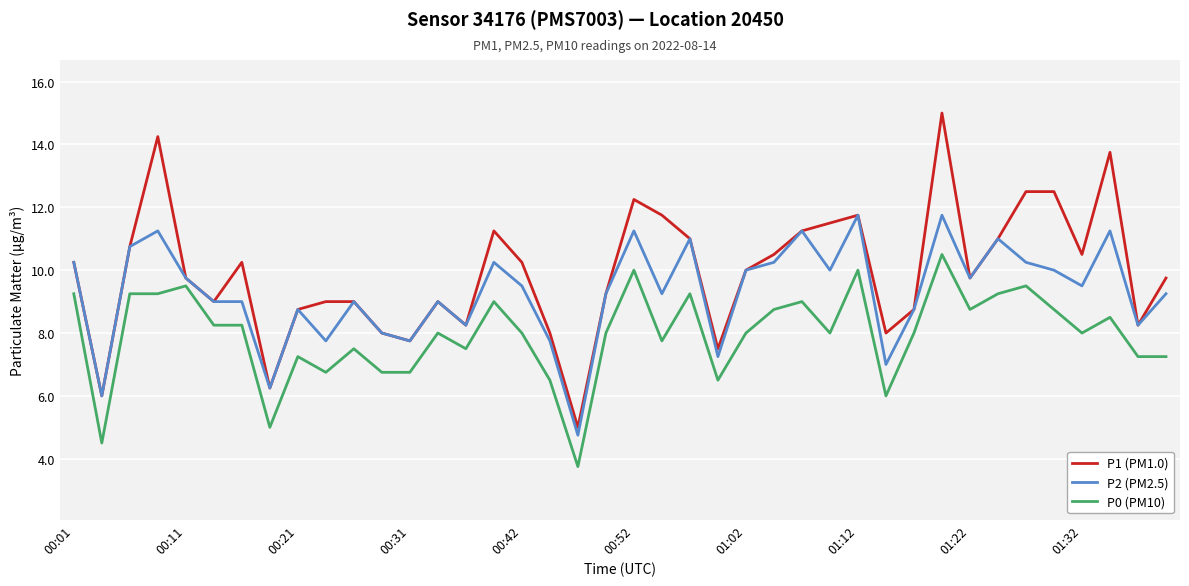

List the series in order of their overall mean, lowest first.

P0 (PM10), P2 (PM2.5), P1 (PM1.0)